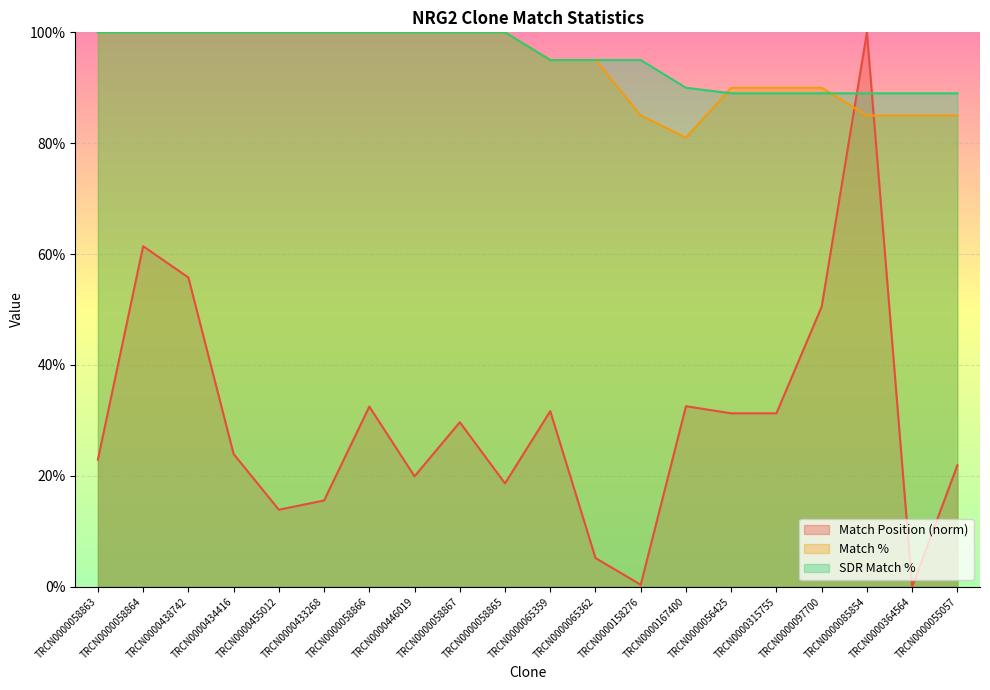

What value does the Match Position series have at TRCN0000158276?

0.4